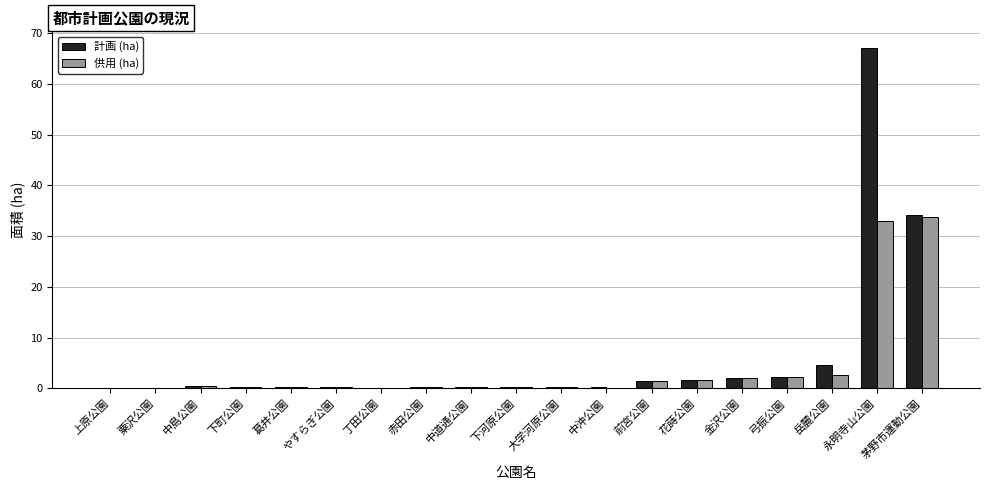

What is the greatest value displayed?

67.0